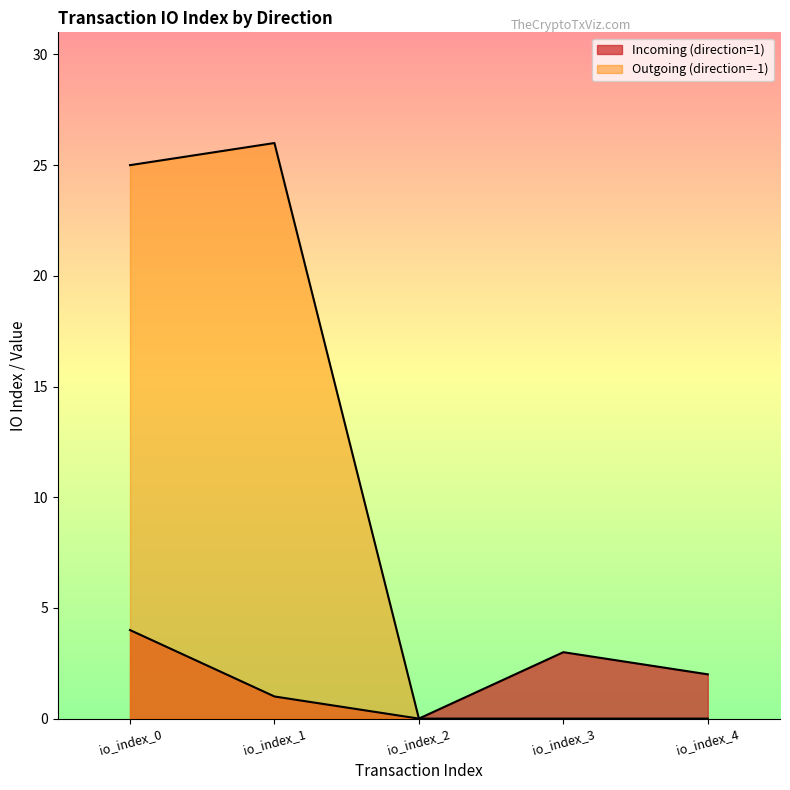

How many values in the Outgoing (direction=-1) series exceed 0?

2